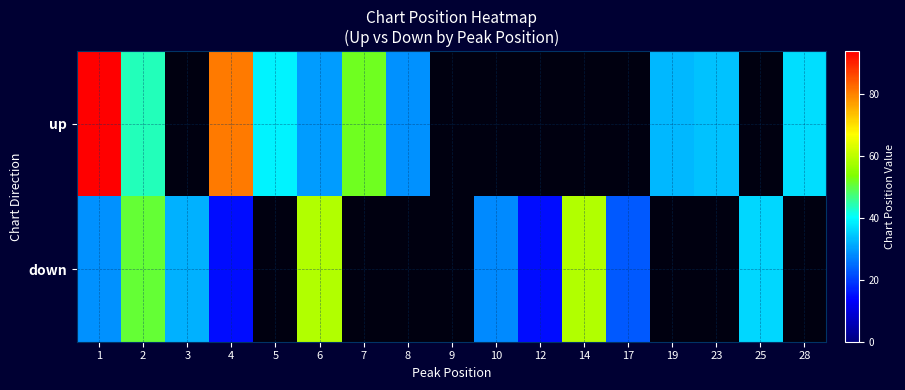

How many values in up are above zero?

10